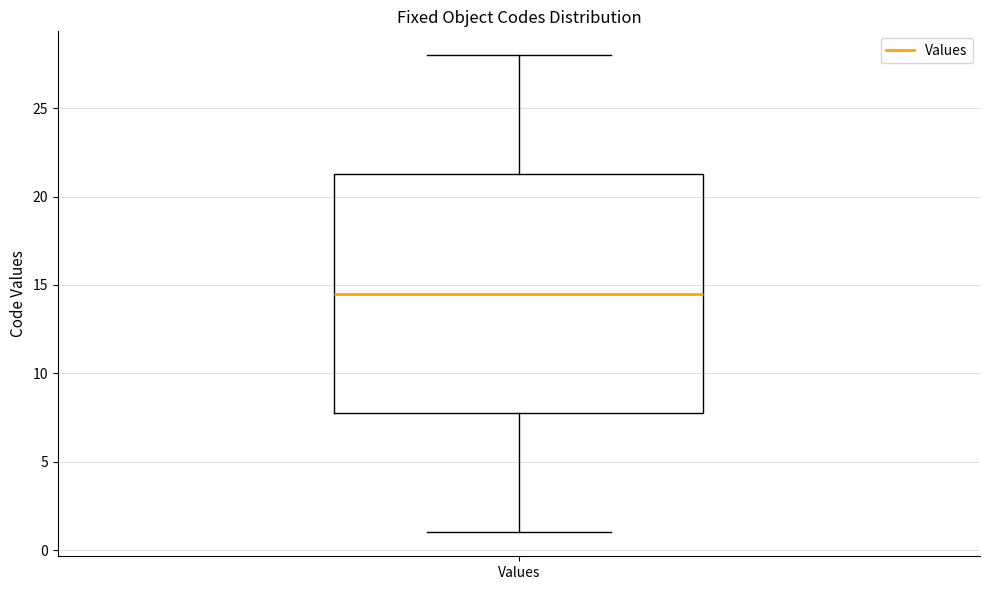

Where is the lower edge of the box for Values on the y-axis? The values are not printed on the chart, so give them approximately, as read against the axis.

8.0